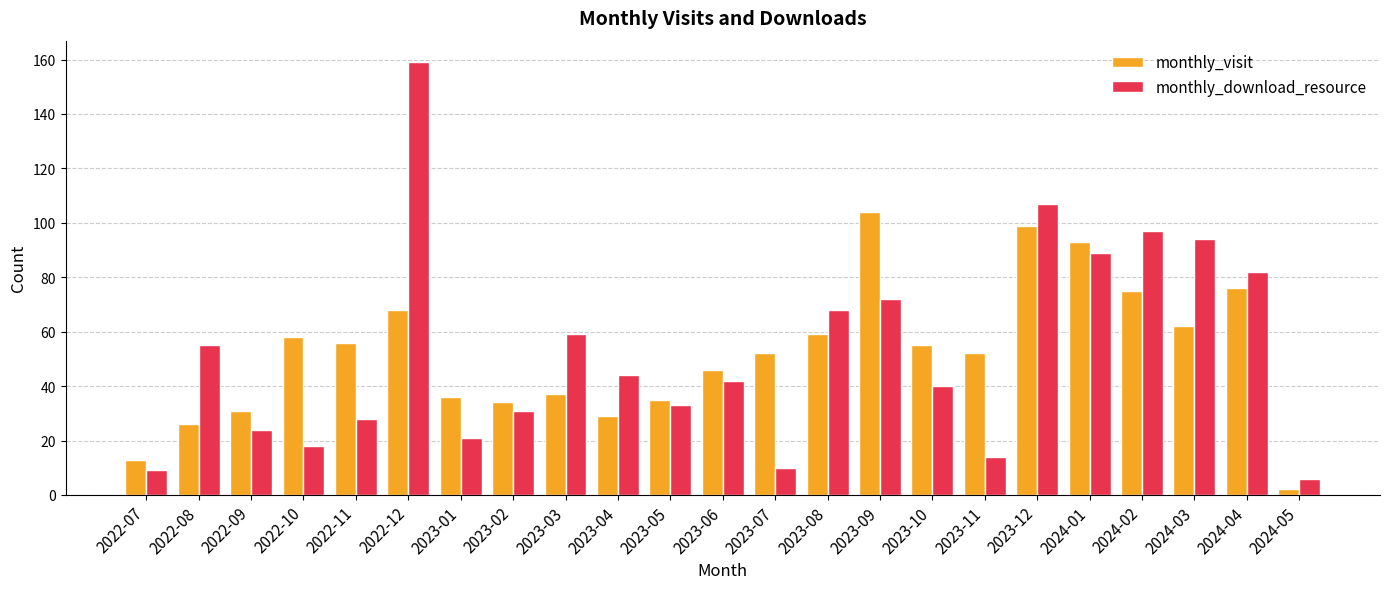

At how many categories does at least one series exceed 154?

1